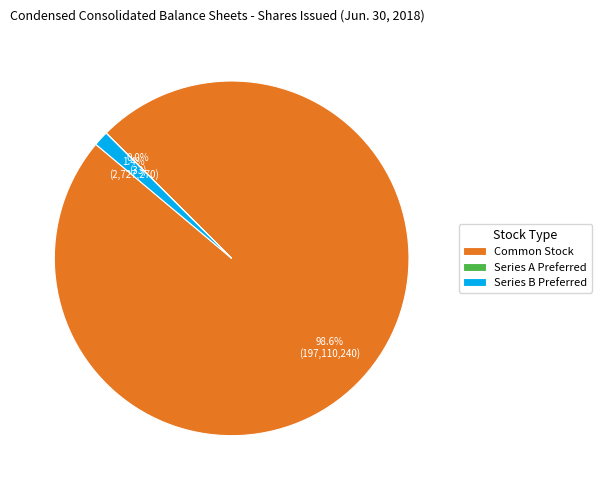

Does any single category account for the majority?

Yes